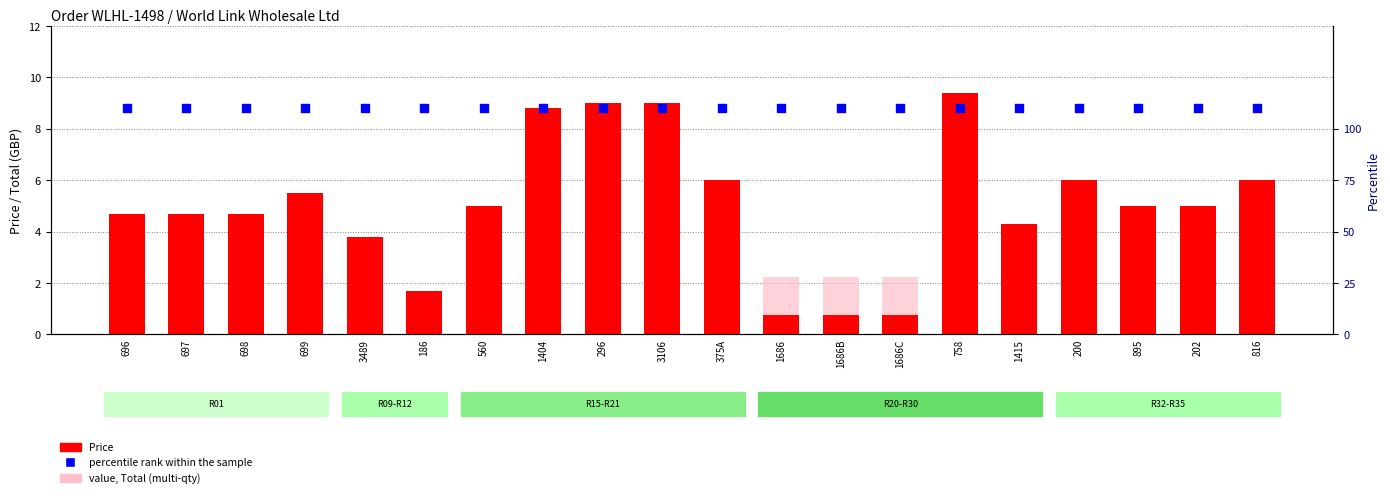

Which series has the largest total across all categories?

percentile rank within the sample